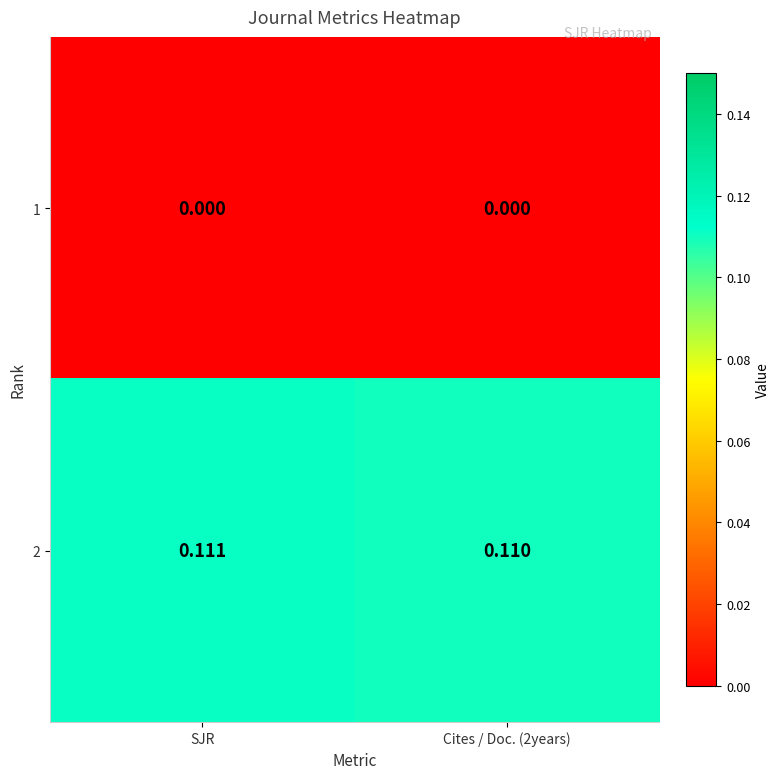

At which category is the sum across all series the highest?

SJR